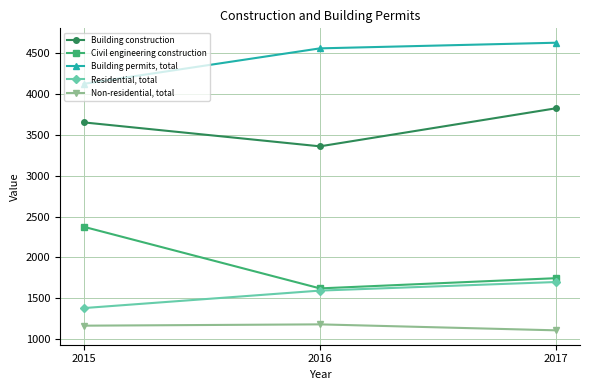

Between 2015 and 2016, which series saw the biggest shift?

Civil engineering construction